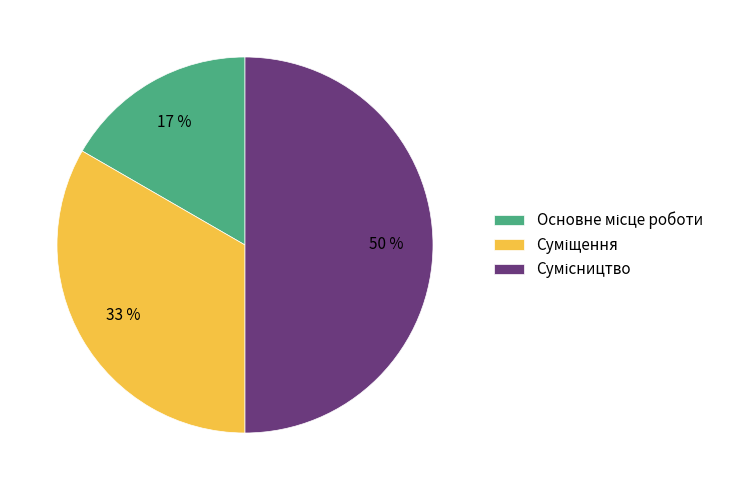

To the nearest percent, what is the average slice percentage?

33%